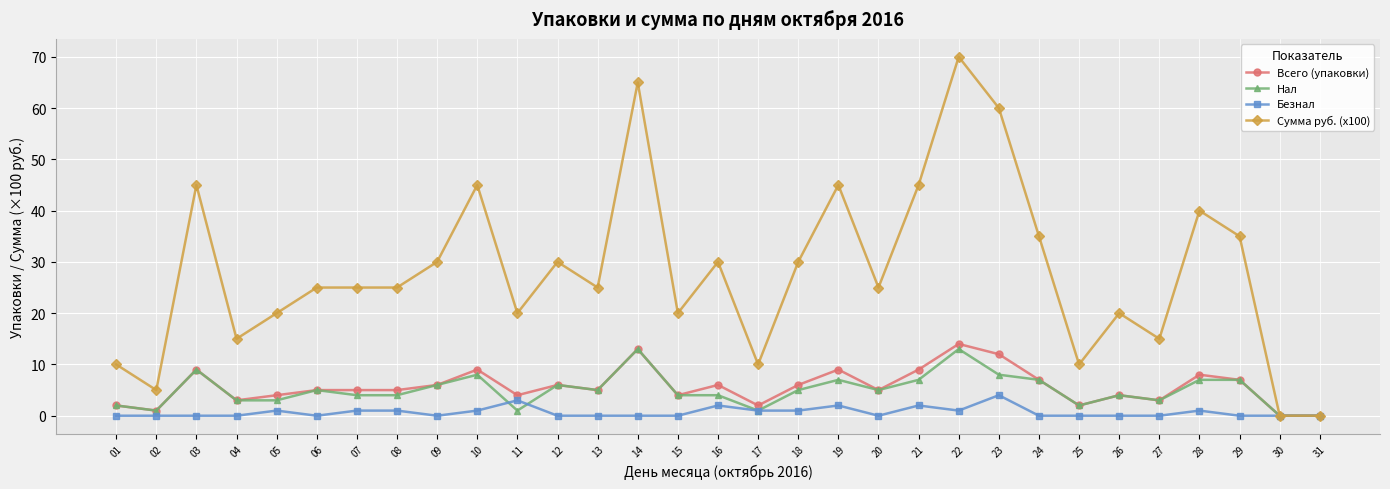

Count the number of data series in this chart.

4